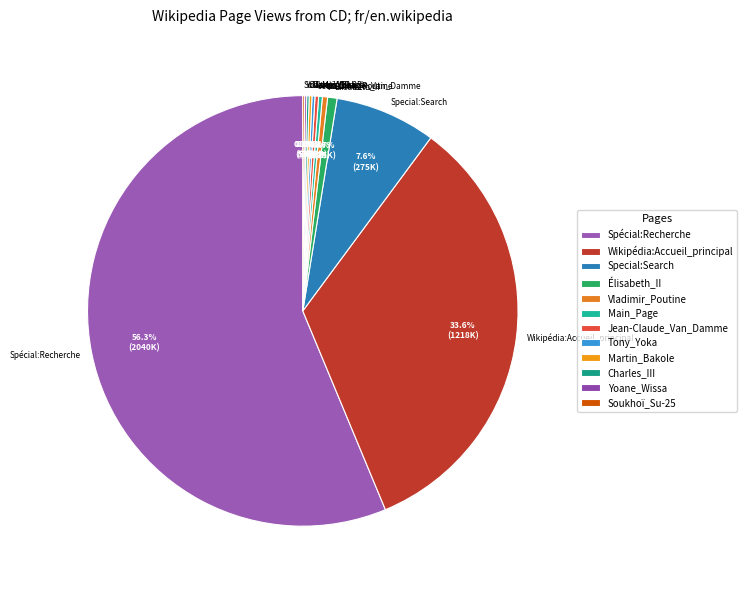

Which slice is the largest?

Spécial:Recherche